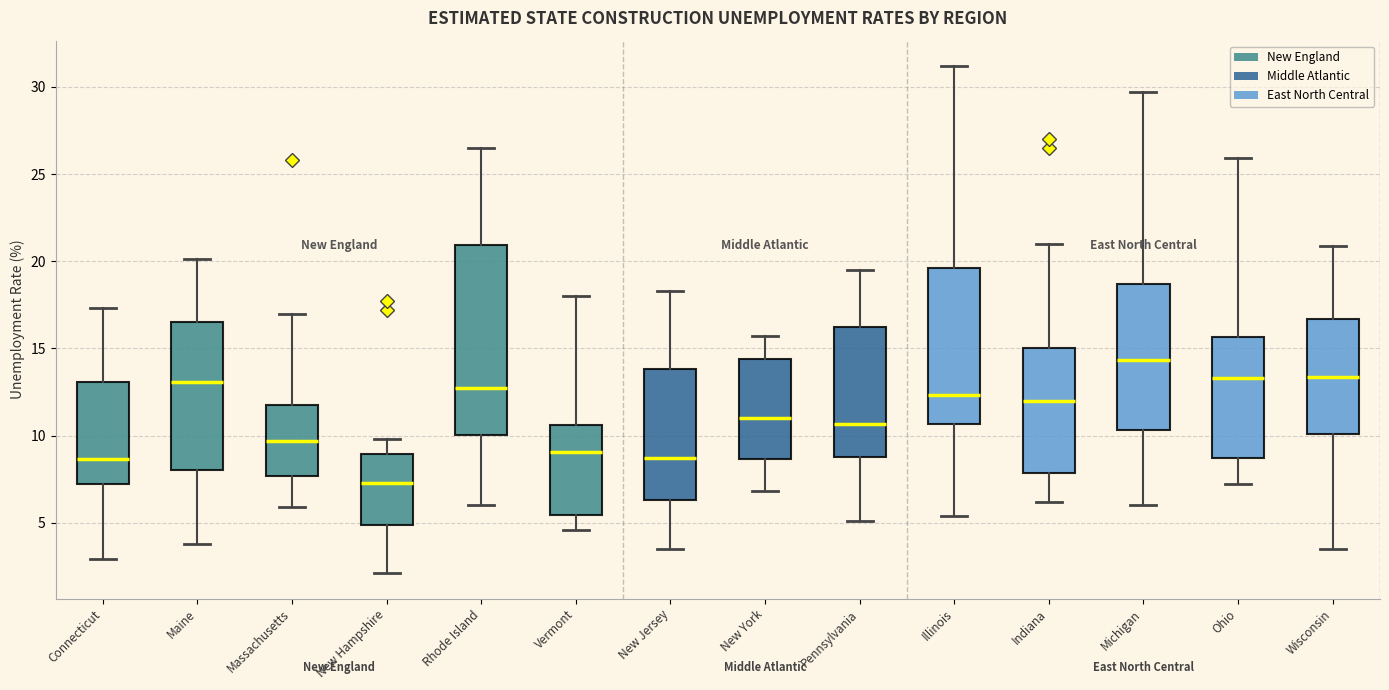

Where is the upper edge of the box for Massachusetts on the y-axis? The values are not printed on the chart, so give them approximately, as read against the axis.

11.5